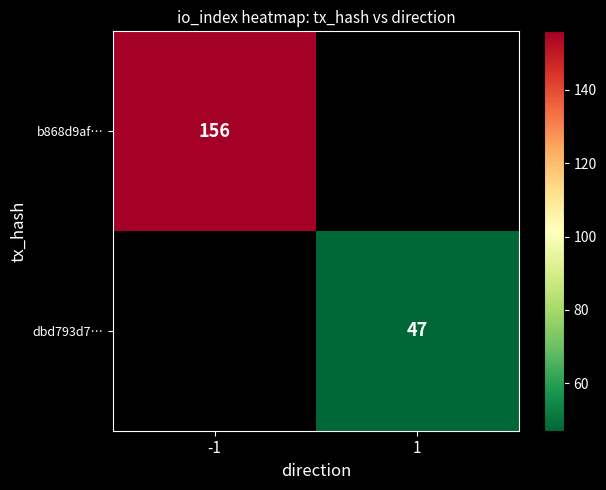

Count the number of categories in the chart.

2